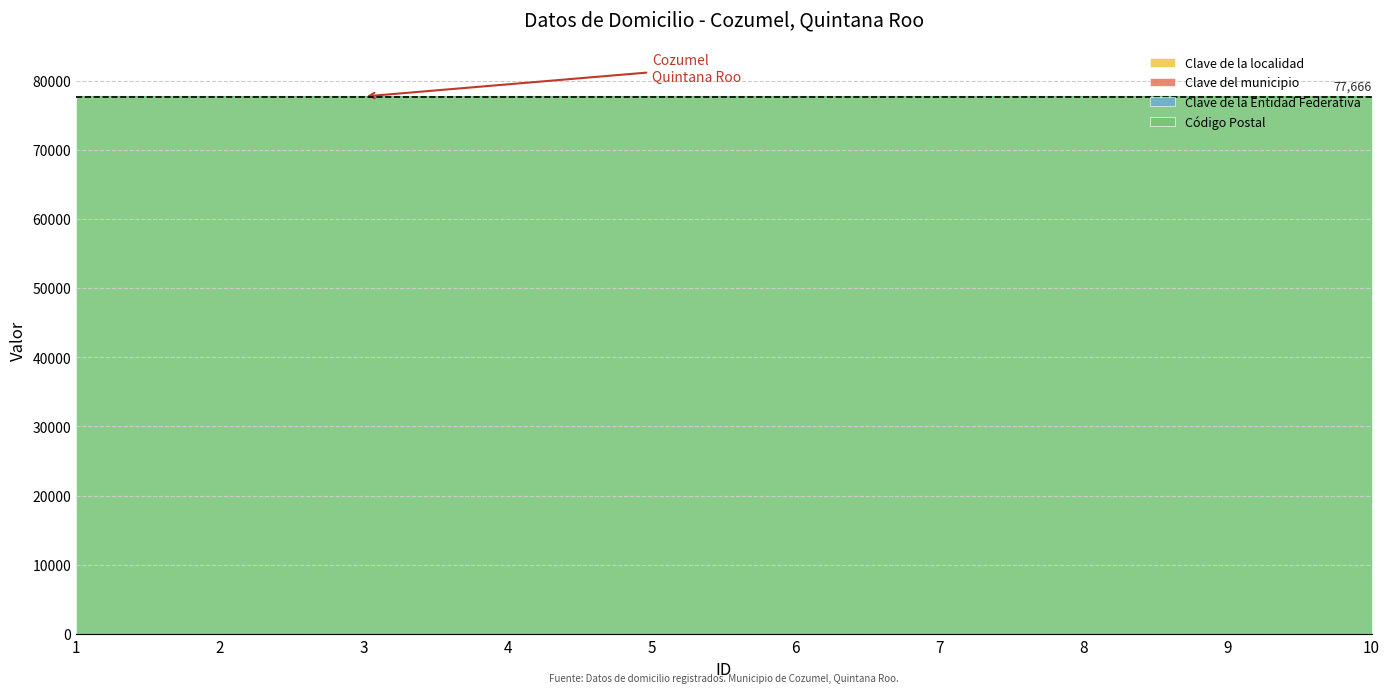

True or false: Clave del municipio and Código Postal intersect in this chart.

False